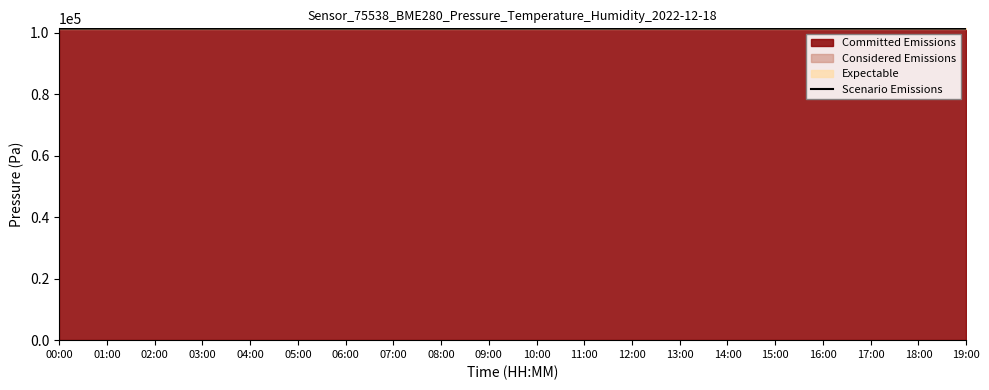

Reading left to right, what are all the values shown in this chart?

101252.4	101261.5	101259.7	101254.4	101258.1	101264.4	101265.4	101256.2	101258.2	101264.9	101270.0	101273.1	101264.9	101262.1	101264.1	101258.6	101261.0	101265.6	101259.9	101261.4